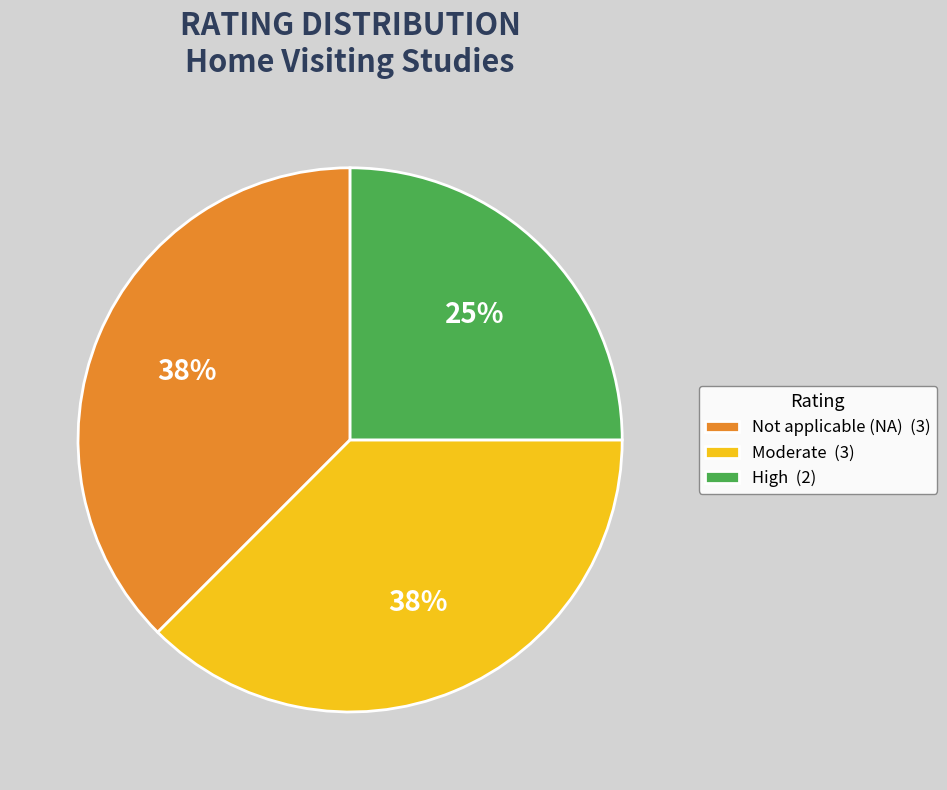

To the nearest percent, what portion does High (2) represent?

25%